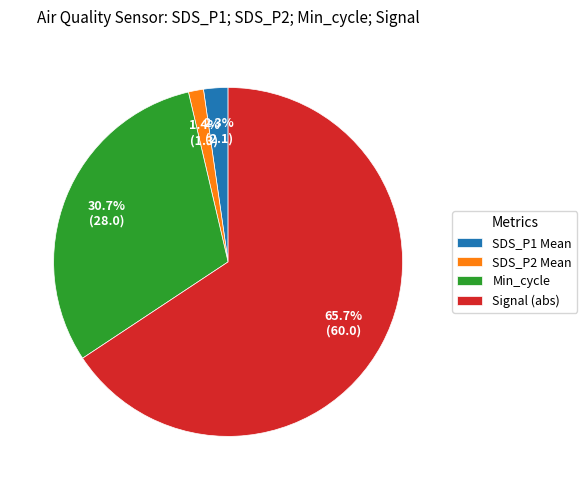

To the nearest percent, what is the average slice percentage?

25%